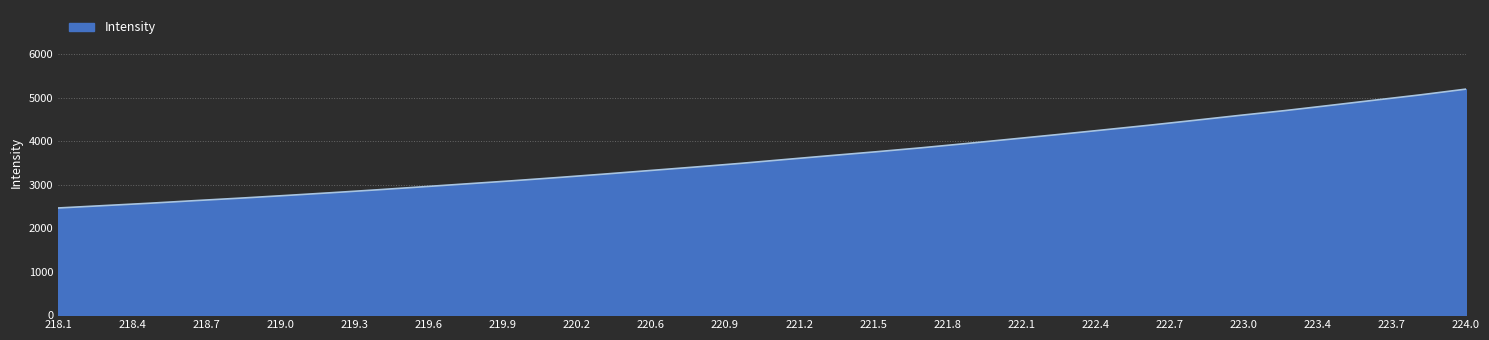

What is the maximum value shown in the chart?

5195.4